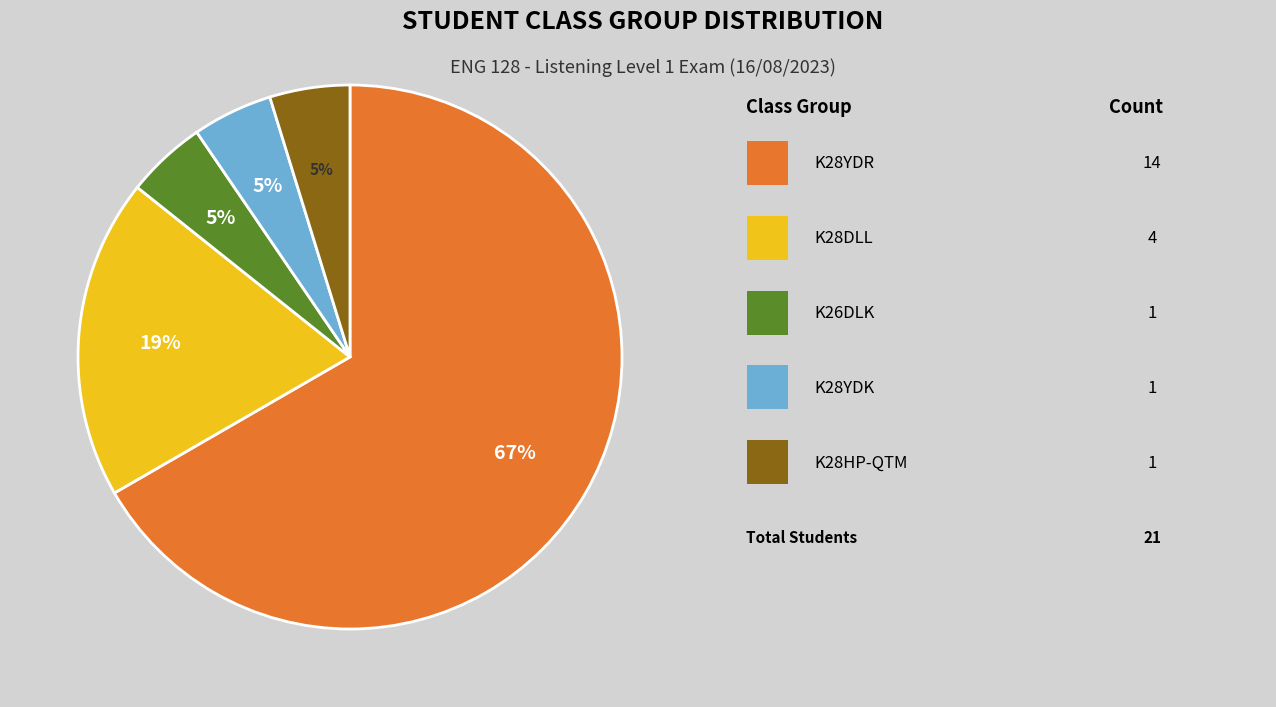

To the nearest percent, what is the average slice percentage?

20%